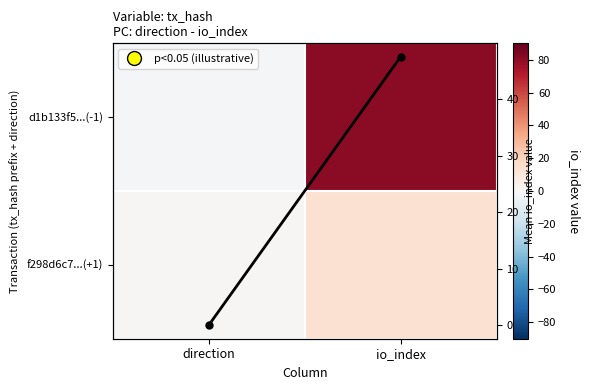

Count the d1b133f5...(-1) values in the range -1 to 81.

2